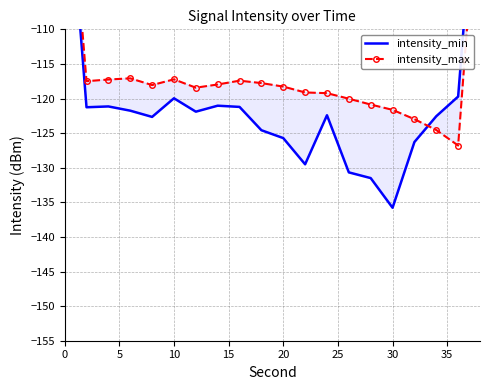

After their last crossing, which series has the higher values: intensity_min or intensity_max?

intensity_min